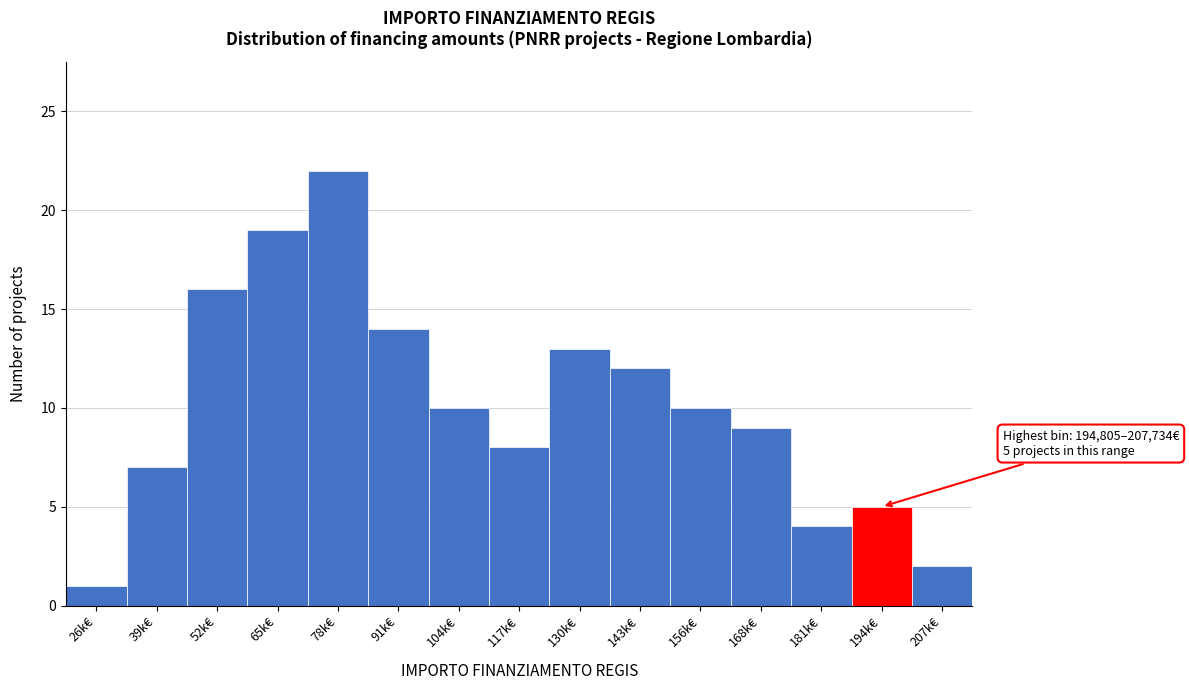

Reading left to right, extract all data points from this chart.

26k€=1	39k€=7	52k€=16	65k€=19	78k€=22	91k€=14	104k€=10	117k€=8	130k€=13	143k€=12	156k€=10	168k€=9	181k€=4	194k€=5	207k€=2